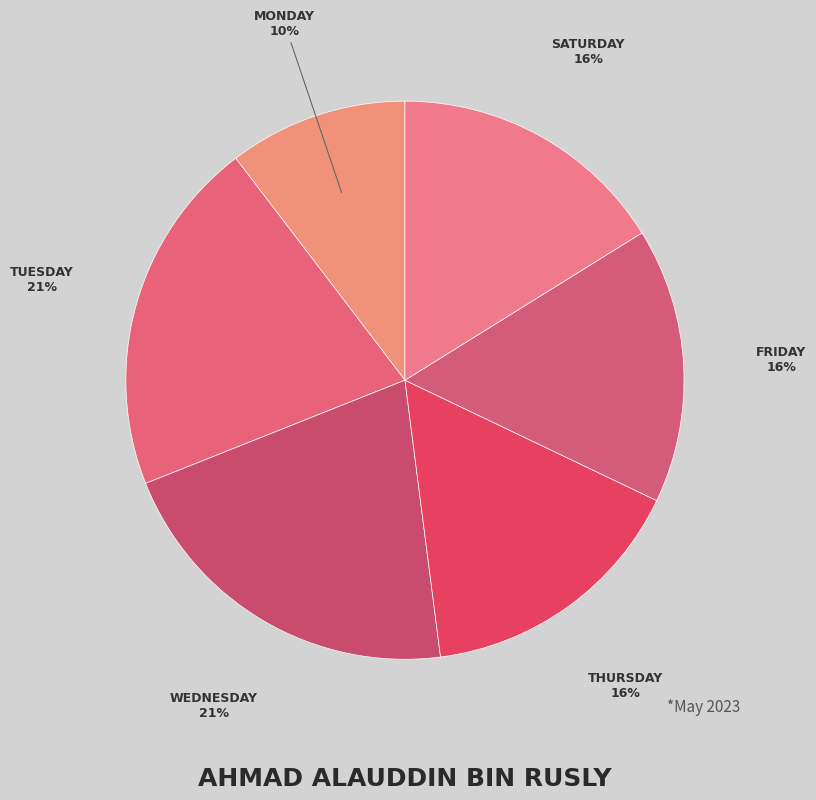

How many segments does this pie chart have?

6